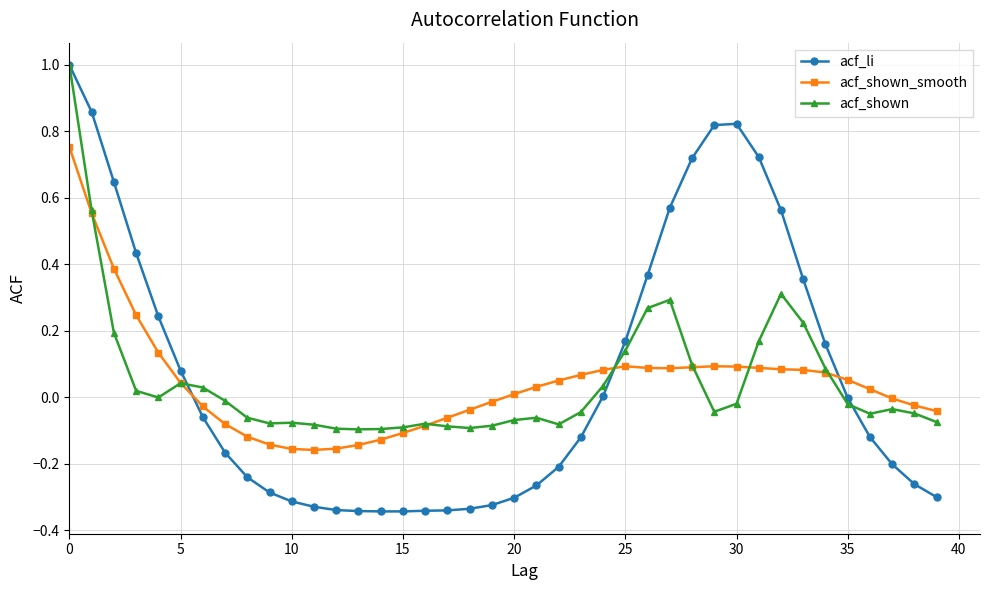

In acf_li, how many points are higher than both neighbors (excluding endpoints)?

1